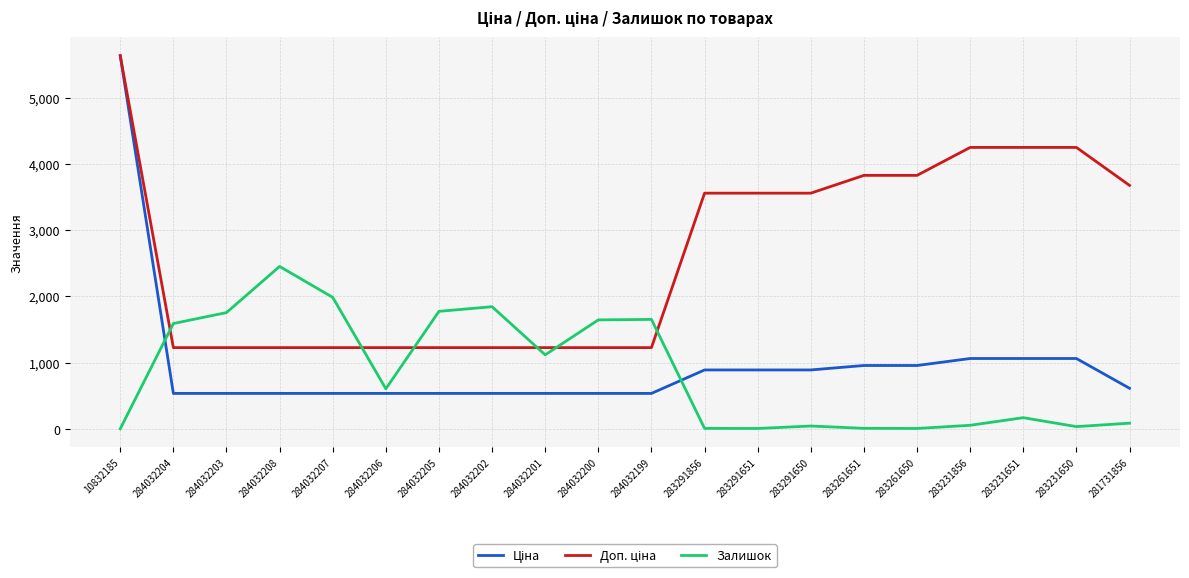

What is the spread (max minus min) of values at 284032208?

1917.6